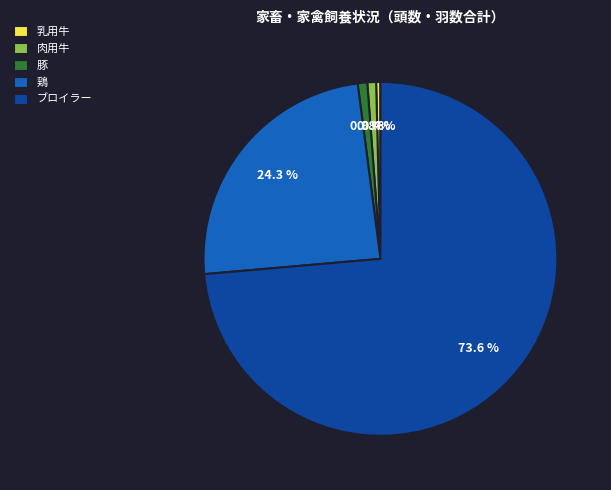

How many segments does this pie chart have?

5